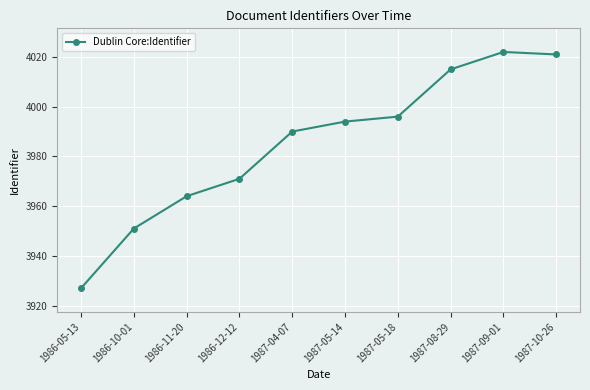

What is the difference between the maximum and minimum values?

95